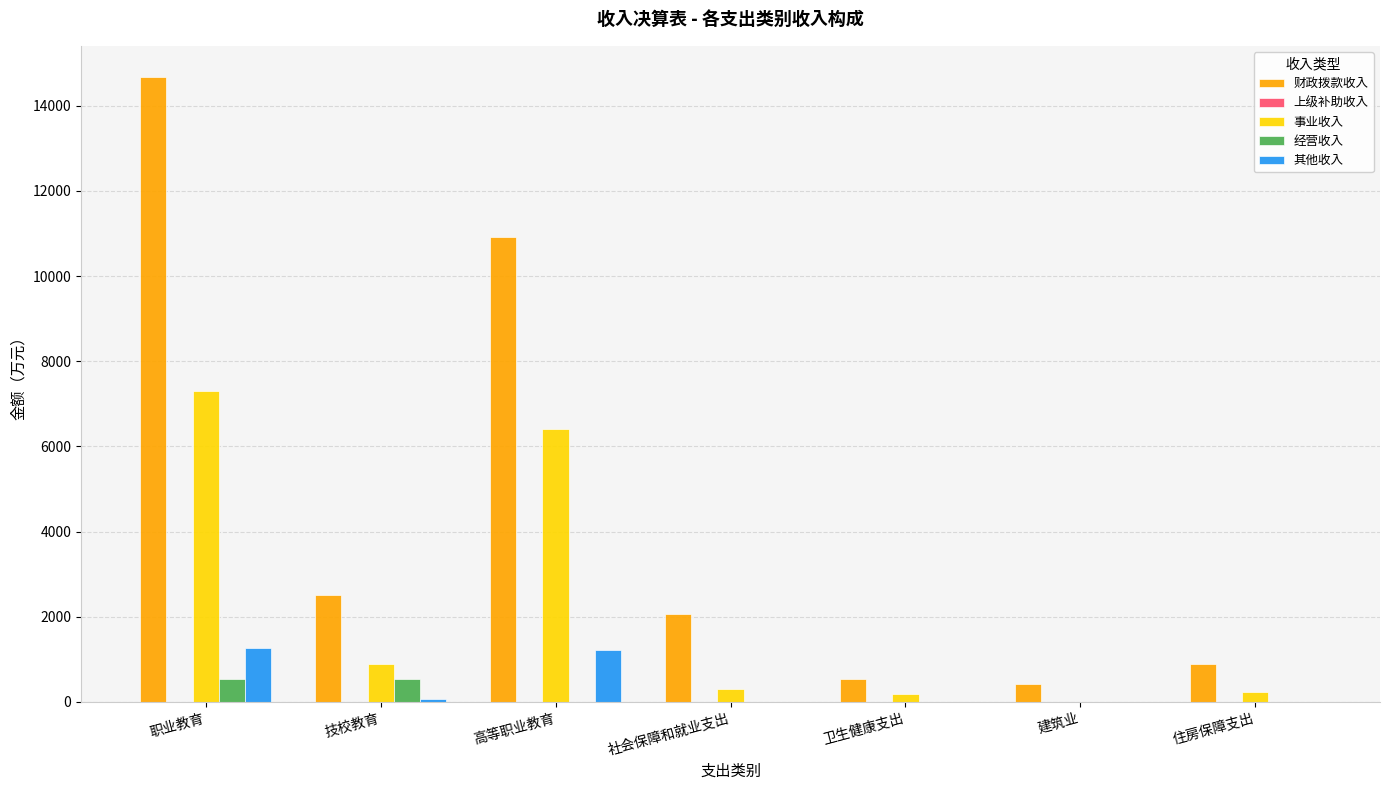

What is the total value across all series at 技校教育?

4005.5